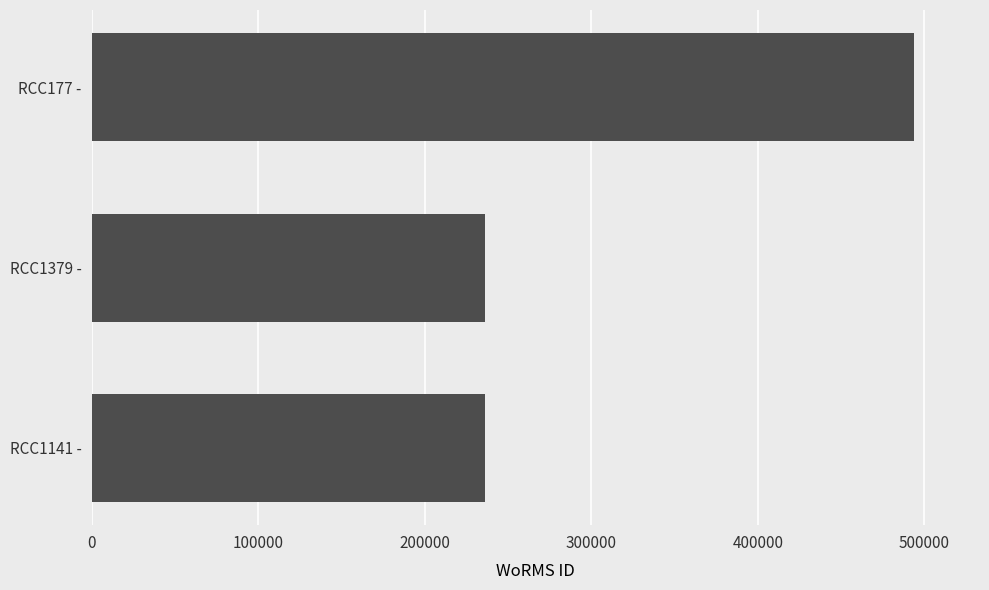

Is it true that the value at RCC1141 - is 235923?

True